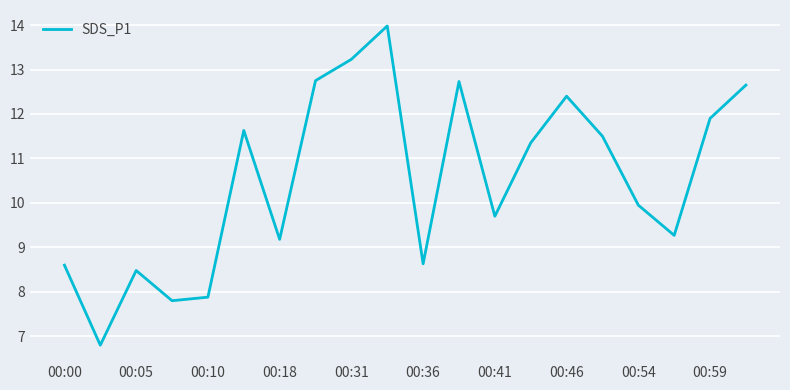

What is the smallest value displayed?

6.8